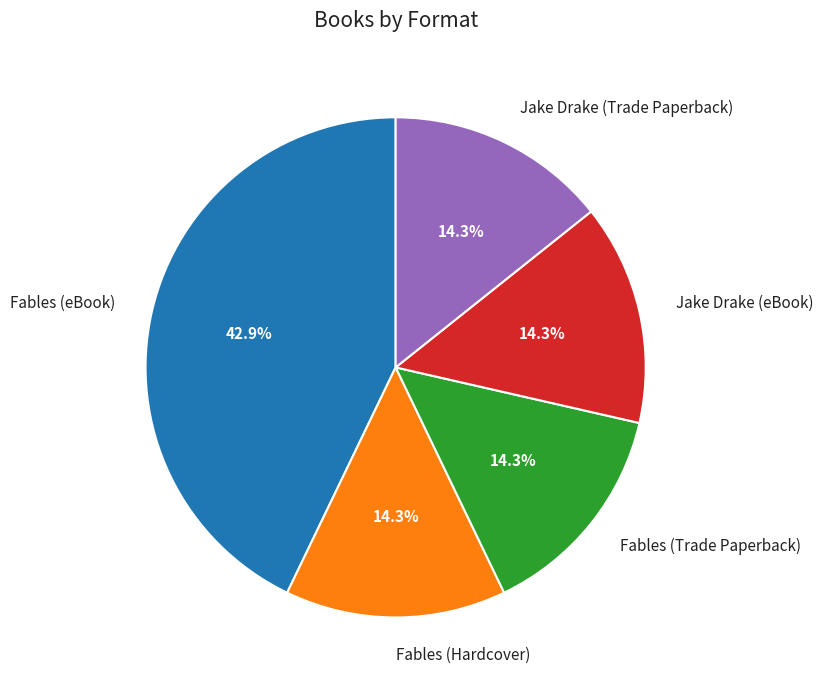

The Fables (Trade Paperback) slice represents 3% of the pie. True or false?

False